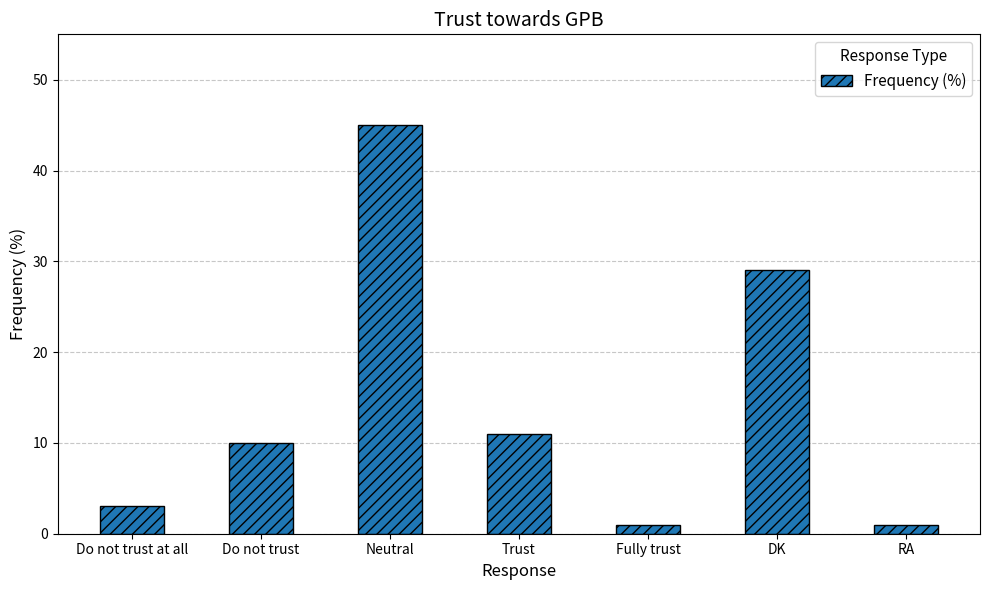

What position from the right is Trust?

4